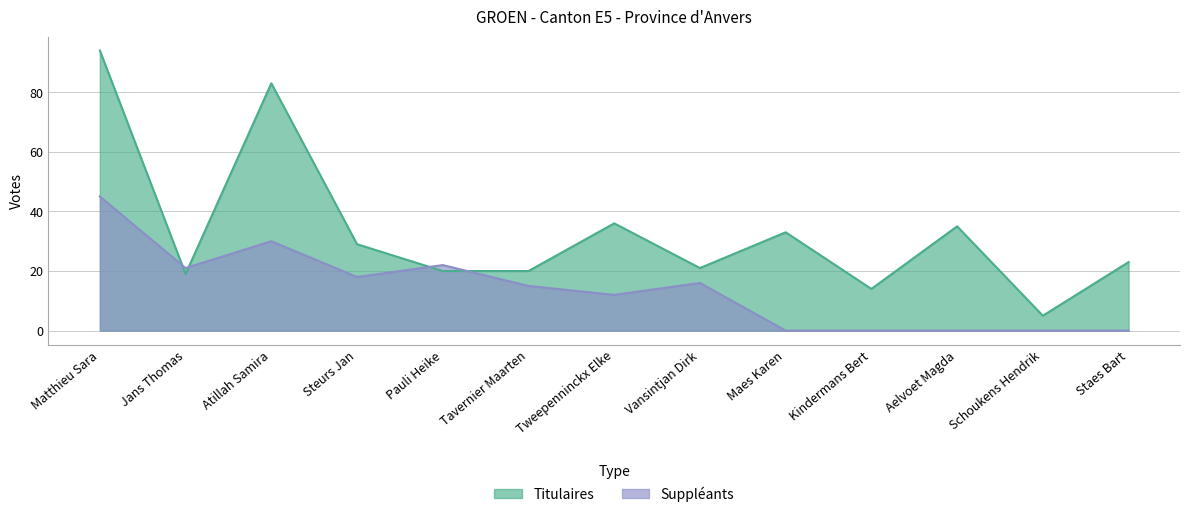

How many values in the Titulaires series exceed 23?

6